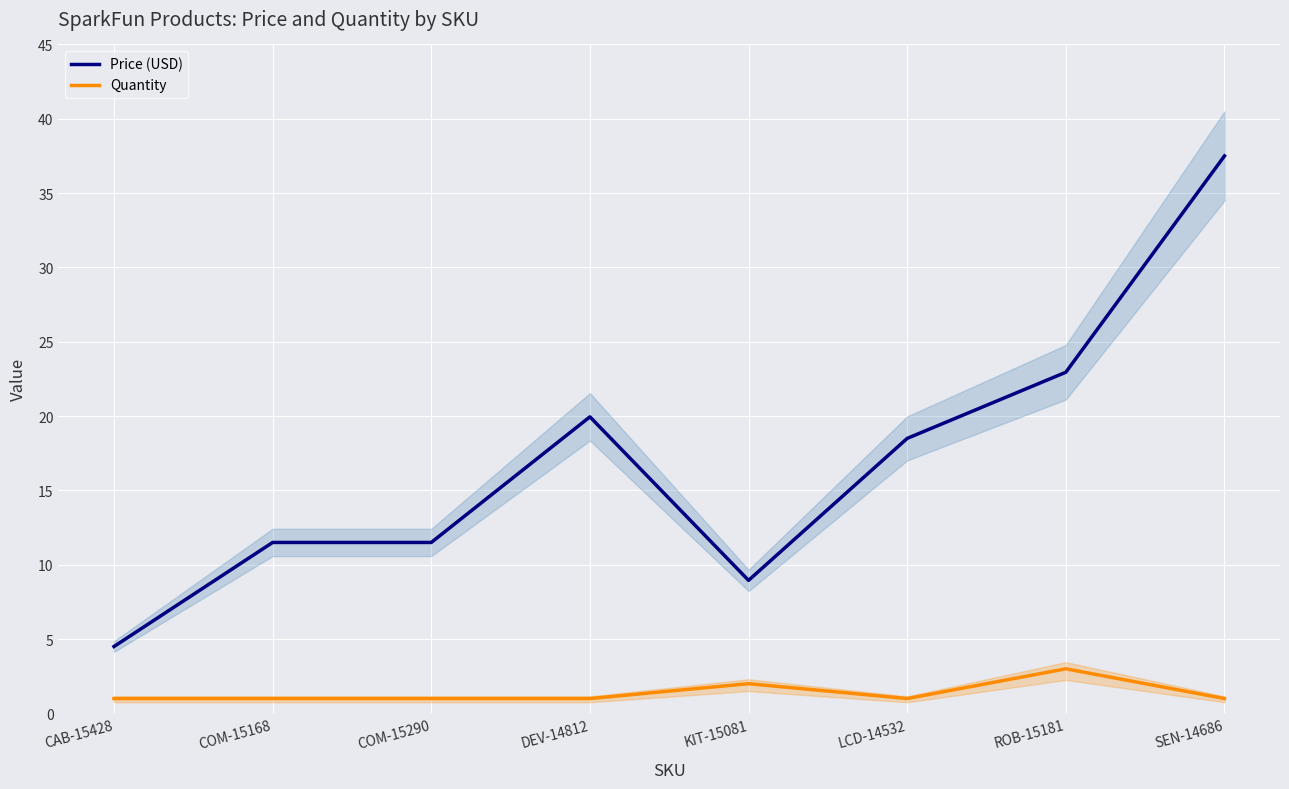

How many lines are shown in the chart?

2